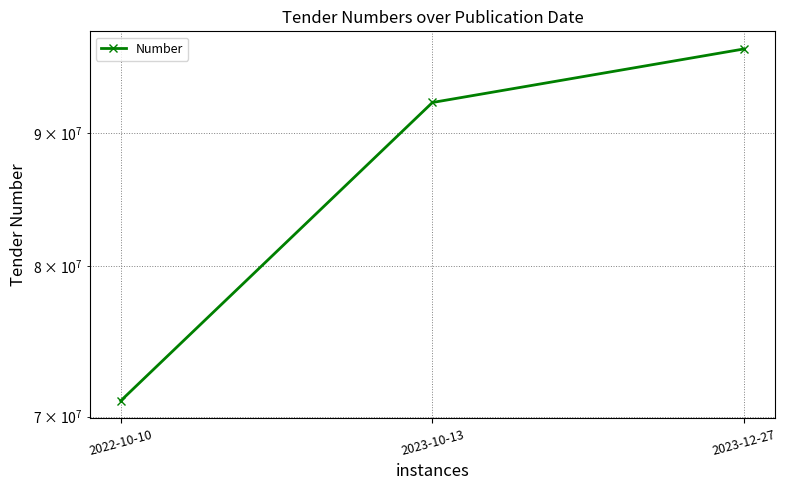

How many values are between 70984695 and 96966206?

3